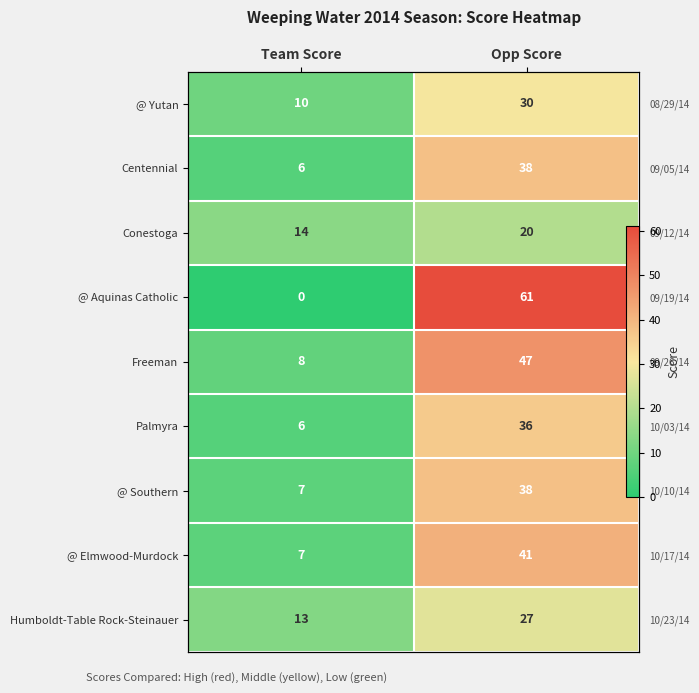

The @ Aquinas Catholic series shows 0 at Team Score. True or false?

True